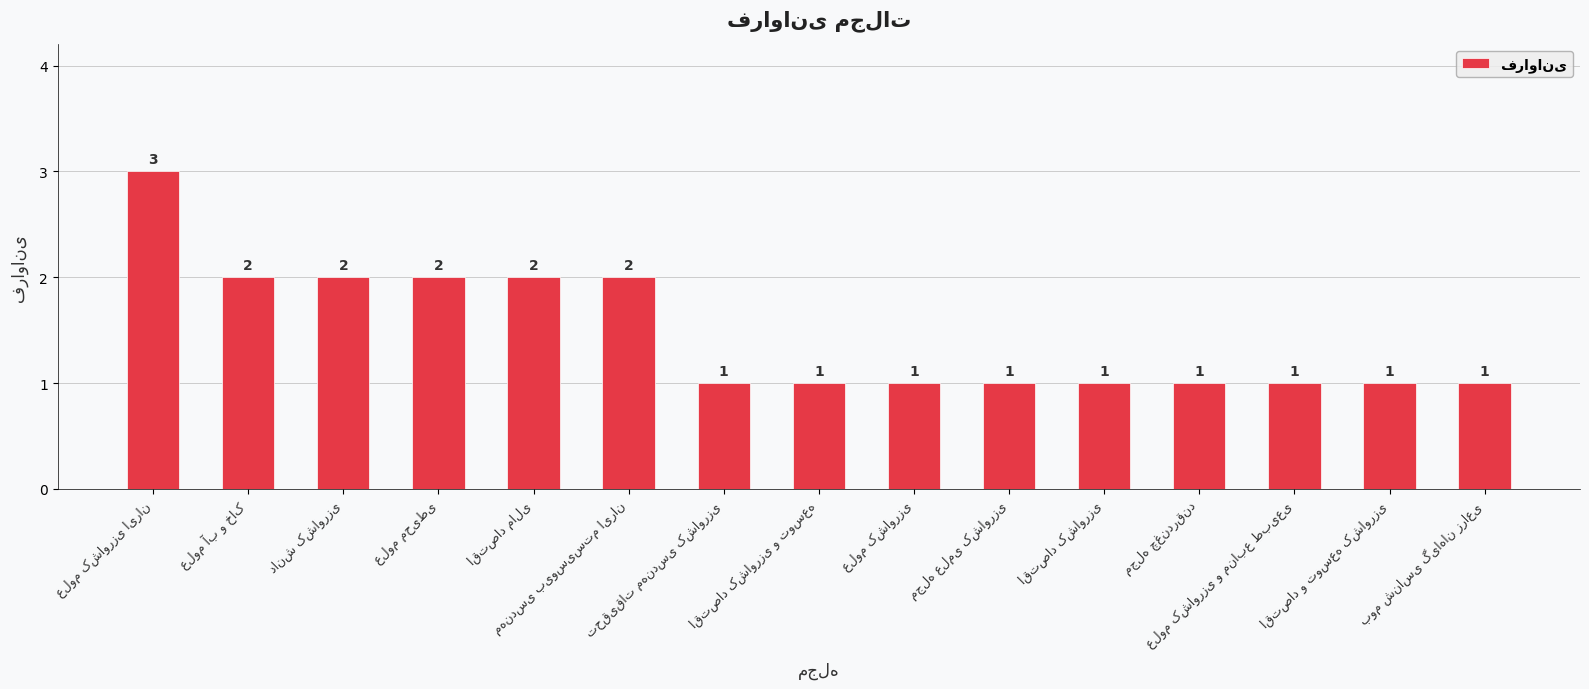

Count the values in the range 1 to 2.

14